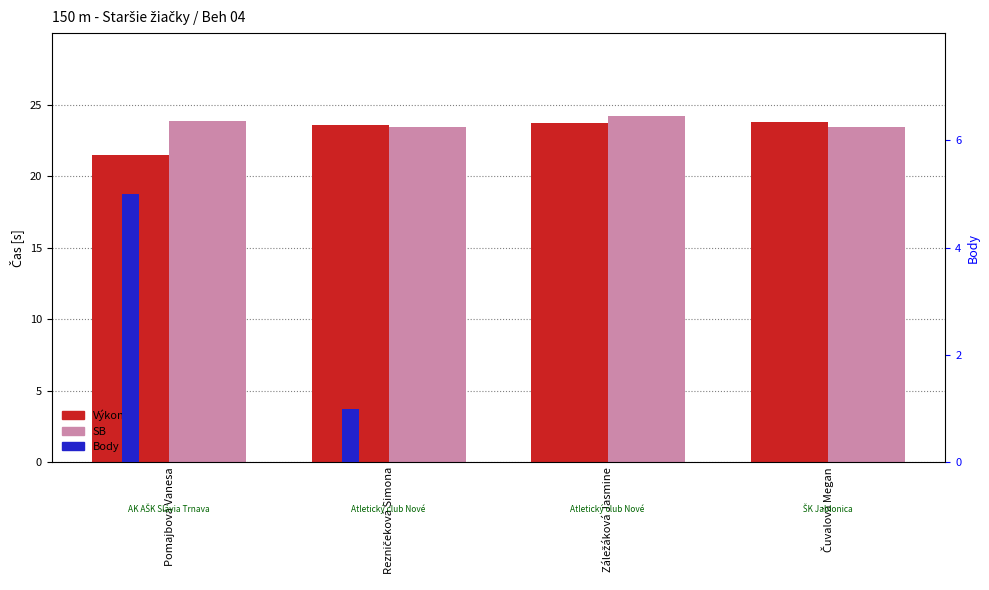

What are all the series names shown in the legend?

Výkon, SB, Body